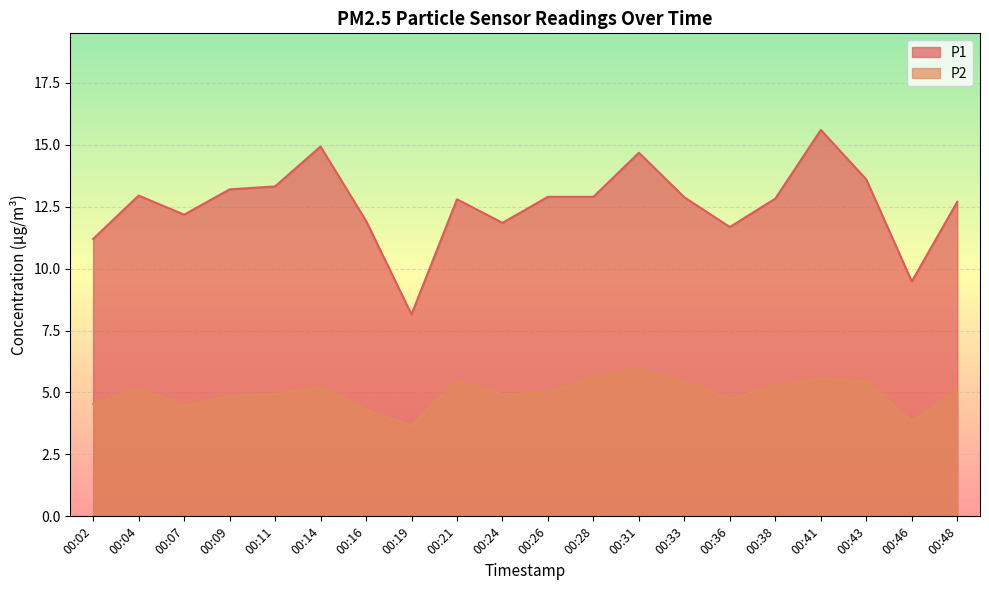

What are all the series names shown in the legend?

P1, P2